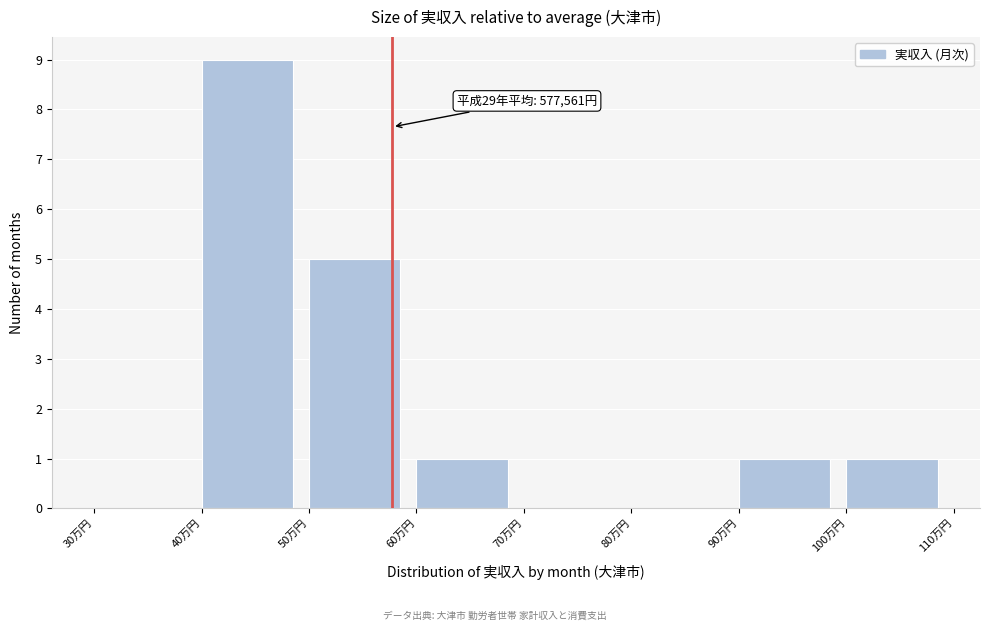

Reading left to right, list all the values displayed in this chart.

30万円=0	40万円=9	50万円=5	60万円=1	70万円=0	80万円=0	90万円=1	100万円=1